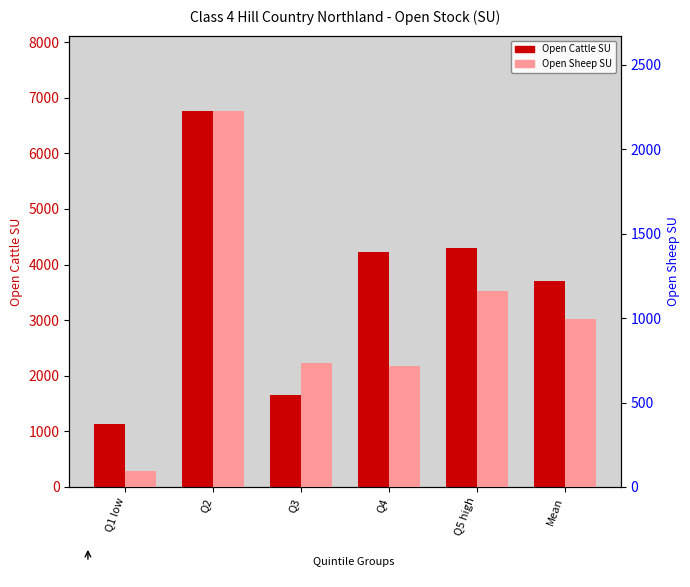

What is the maximum value shown in the chart?

6762